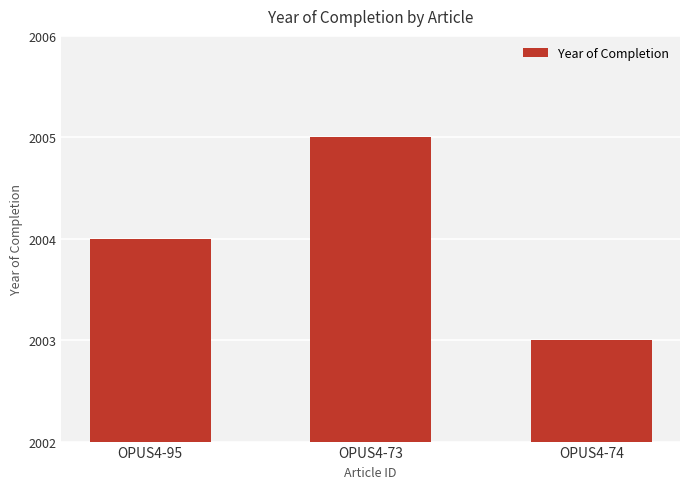

Are the bars grouped side by side (vs. stacked)?

No